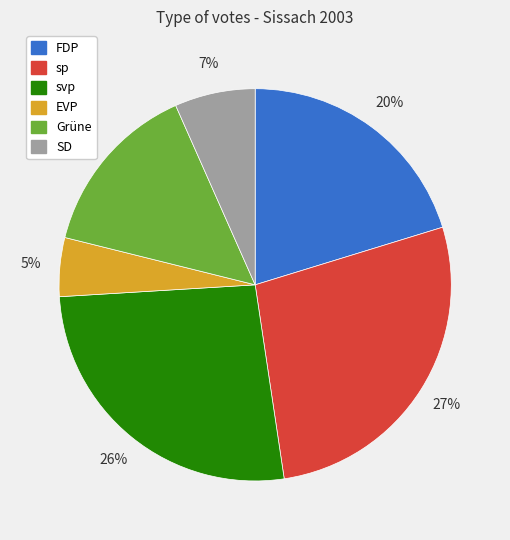

What is the ratio of the value at FDP to the value at Grüne?

1.4